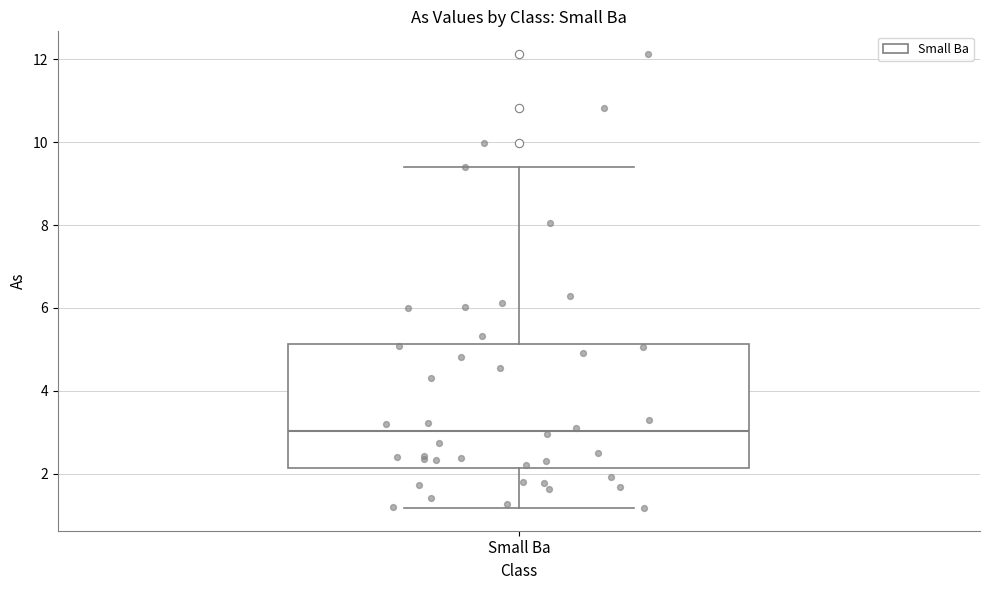

Transcribe this box plot: give where the median line is, the range the box spans, and where the two whiskers end, as read against the y-axis. The values are not printed on the chart, so give them approximately, as read against the axis.

median 3.0, box 2.2 to 5.2, whiskers 1.2 to 9.4